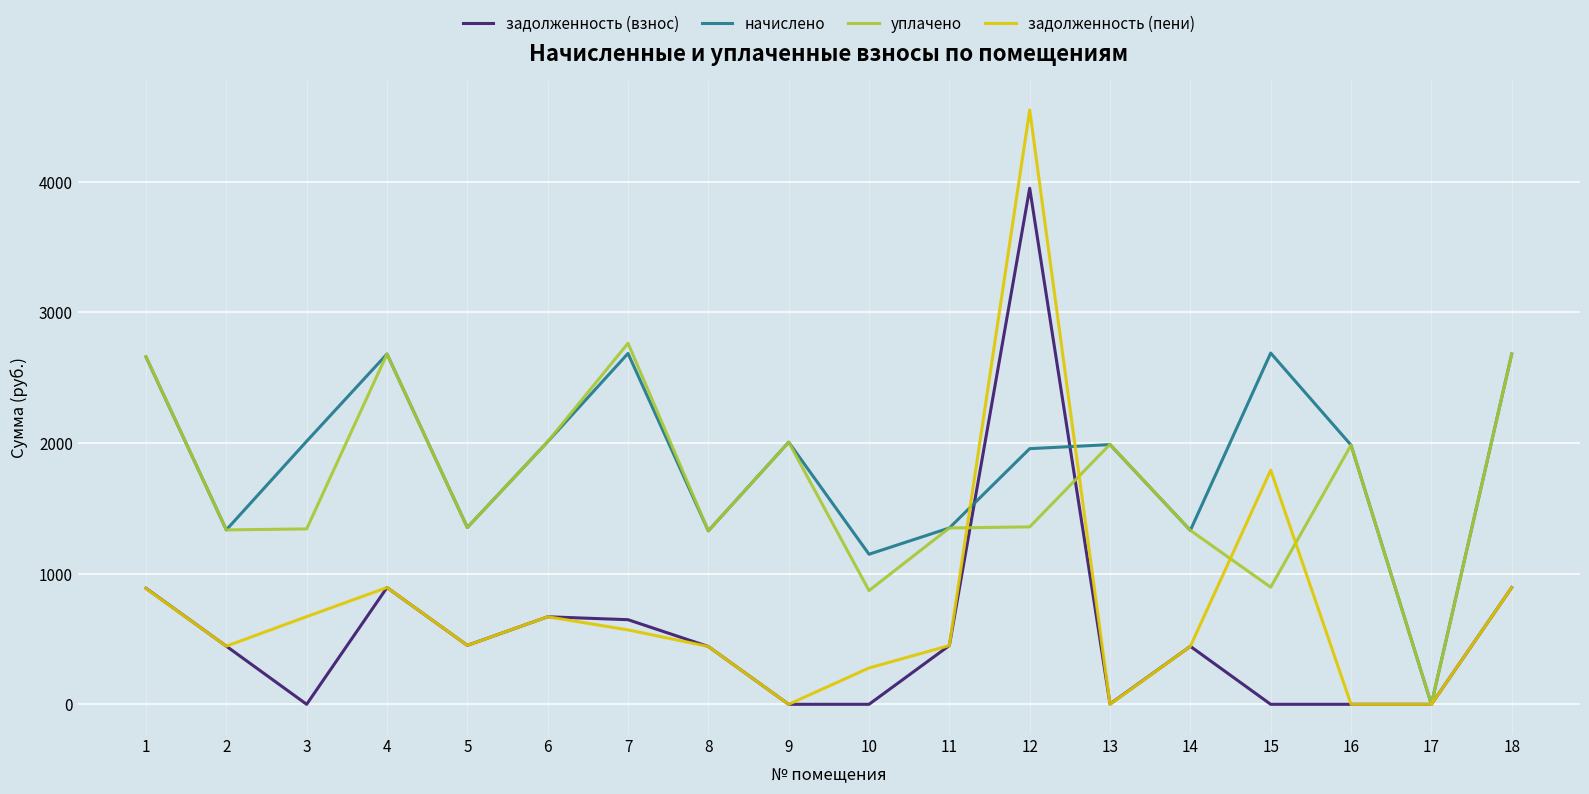

How many interior local valleys does the начислено series have?

6